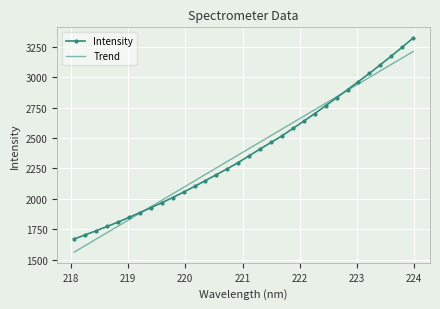

What is the smallest value displayed?

1561.4